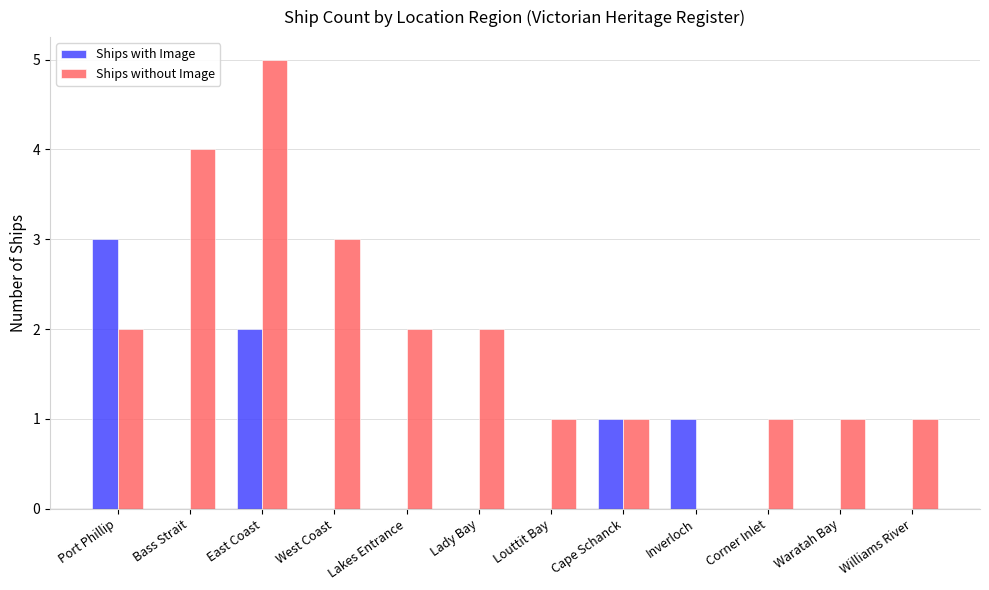

How many values in Ships without Image are above zero?

11